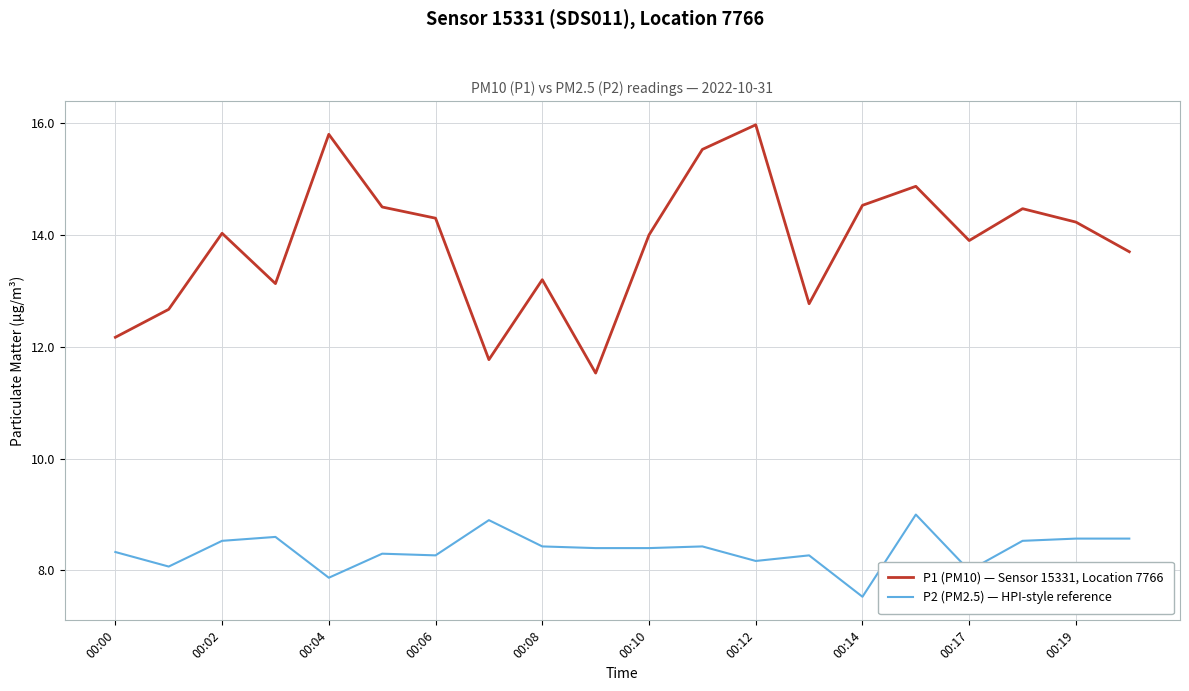

Which series has the largest total across all categories?

P1 (PM10) — Sensor 15331, Location 7766